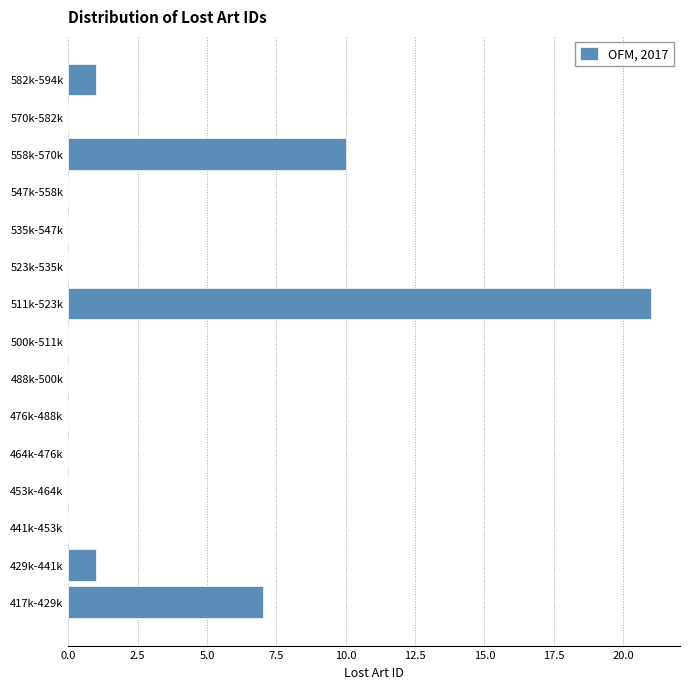

Reading bottom to top, extract all data points from this chart.

417k-429k=7	429k-441k=1	441k-453k=0	453k-464k=0	464k-476k=0	476k-488k=0	488k-500k=0	500k-511k=0	511k-523k=21	523k-535k=0	535k-547k=0	547k-558k=0	558k-570k=10	570k-582k=0	582k-594k=1